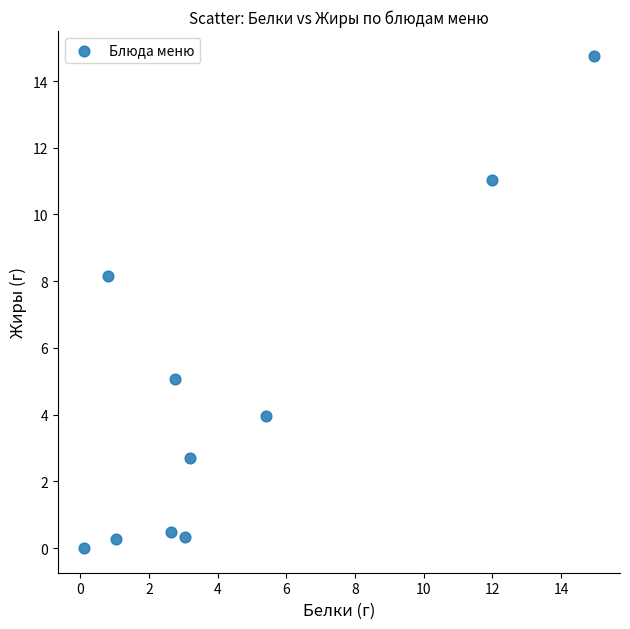

What is the average X value?

4.6